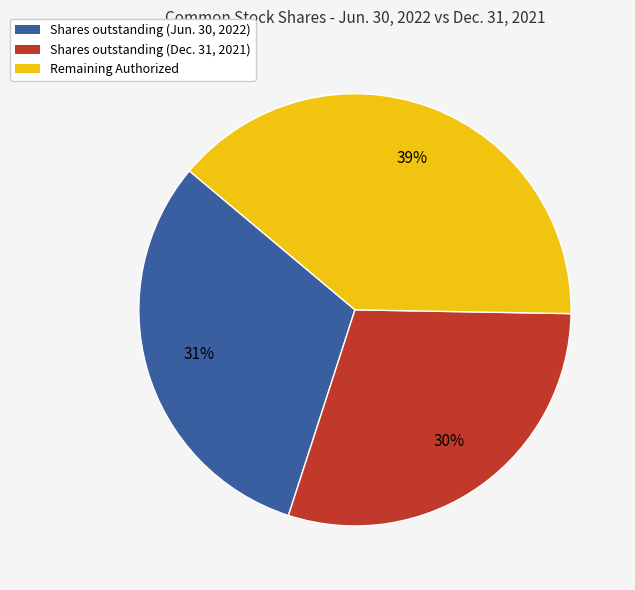

Combined, do Remaining Authorized and Shares outstanding (Jun. 30, 2022) account for over 50%?

Yes